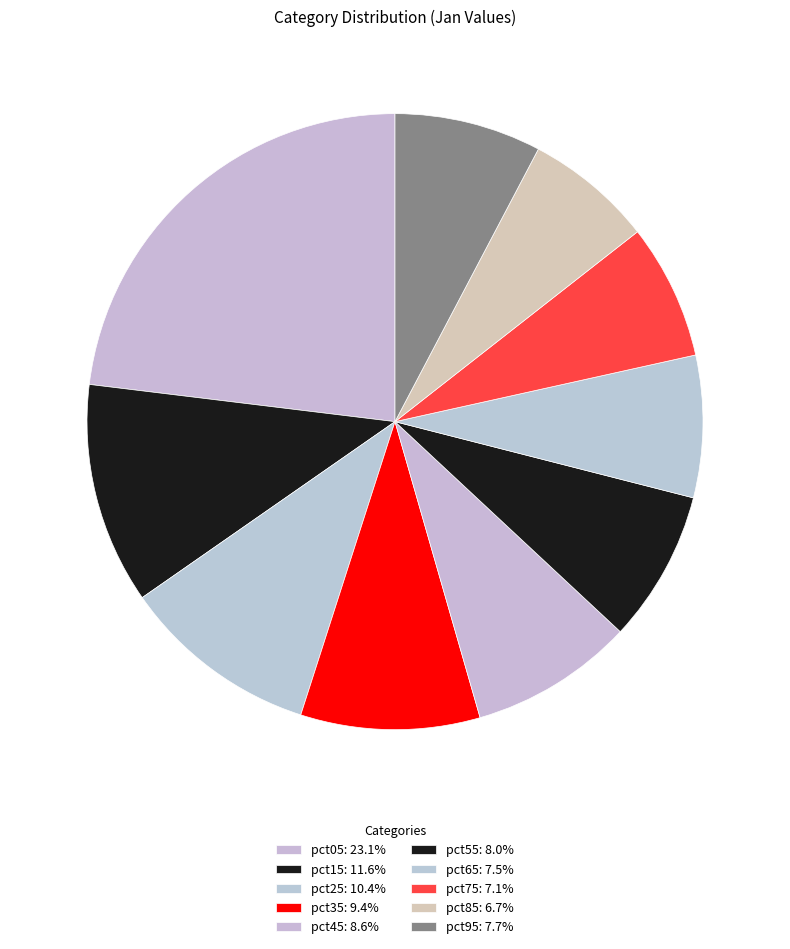

Is it true that pct15 is 12% of the pie?

True